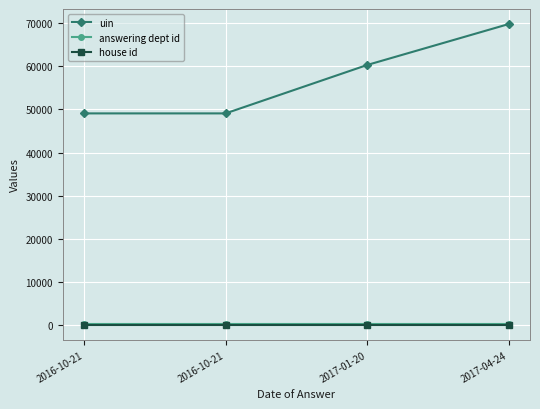

Rank the series by their maximum value, from highest to lowest.

uin, answering dept id, house id